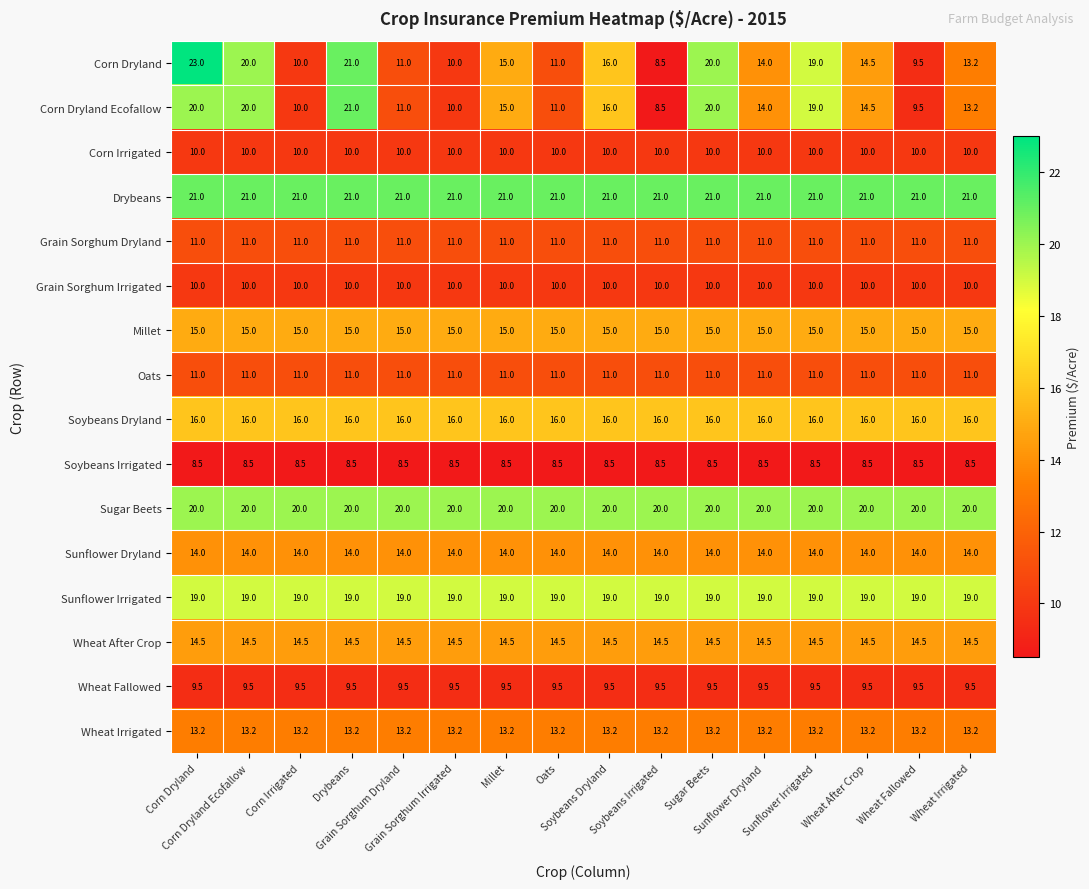

At how many categories does at least one series exceed 16?

16